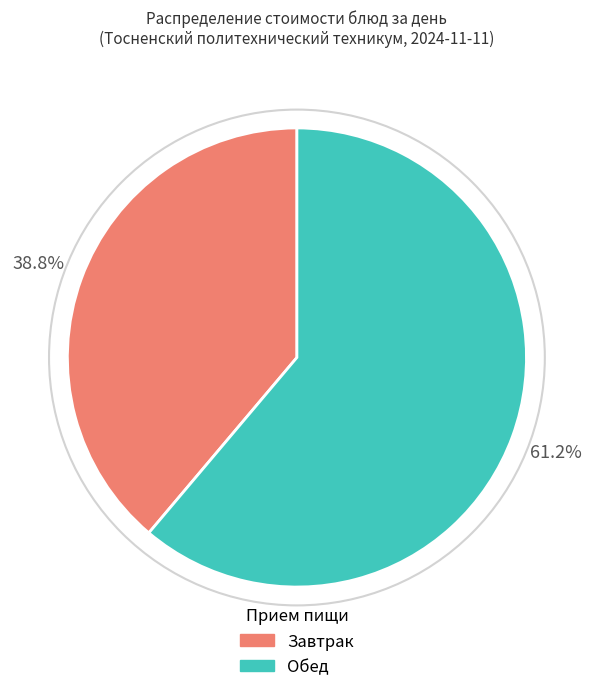

Count the number of slices in the pie.

2